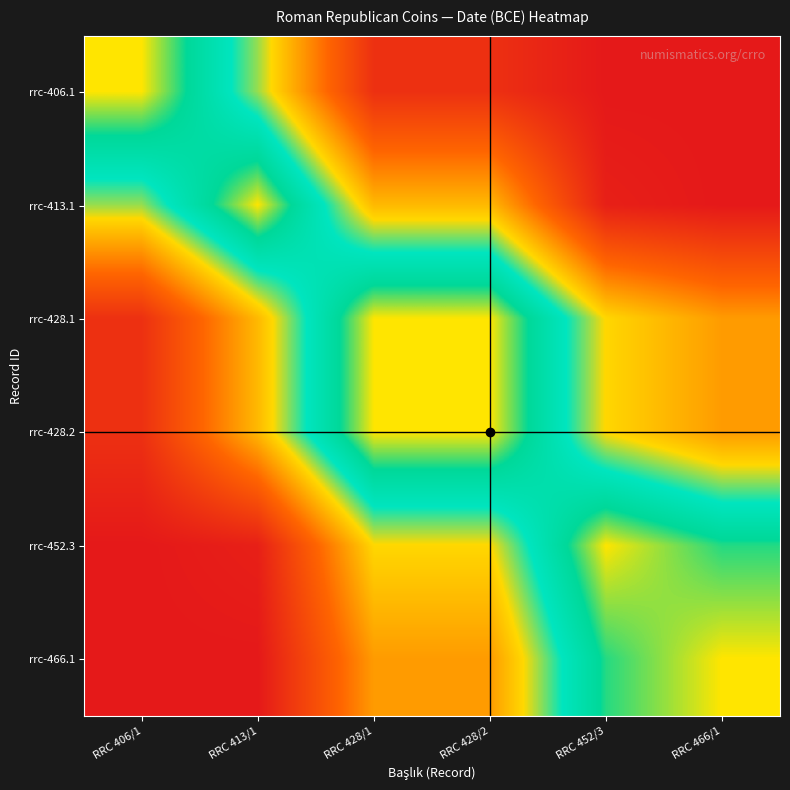

What is the total value across all series at RRC 428/2?

-409.0